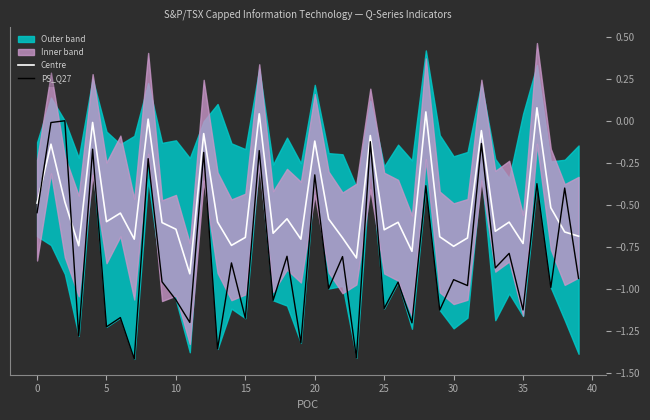

The value of PS_Q27 at 10 is -1.7. True or false?

False